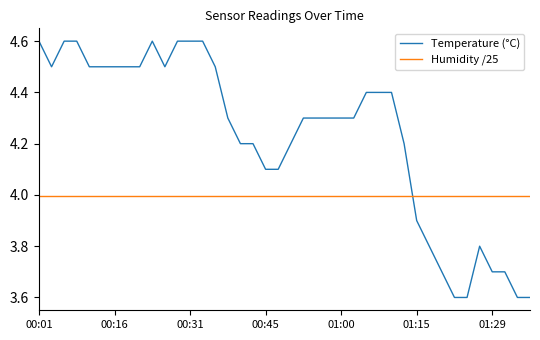

Does the chart display data point markers on the line(s)?

No